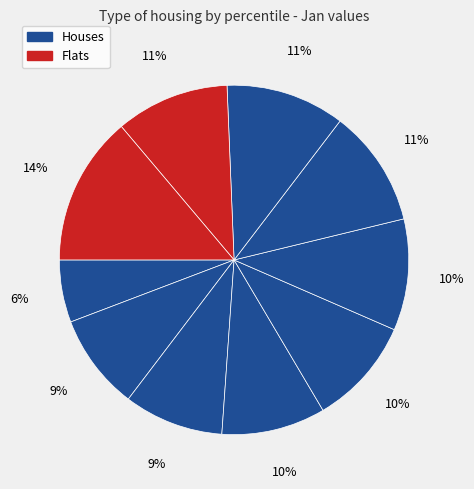

How many slices are in this pie chart?

10